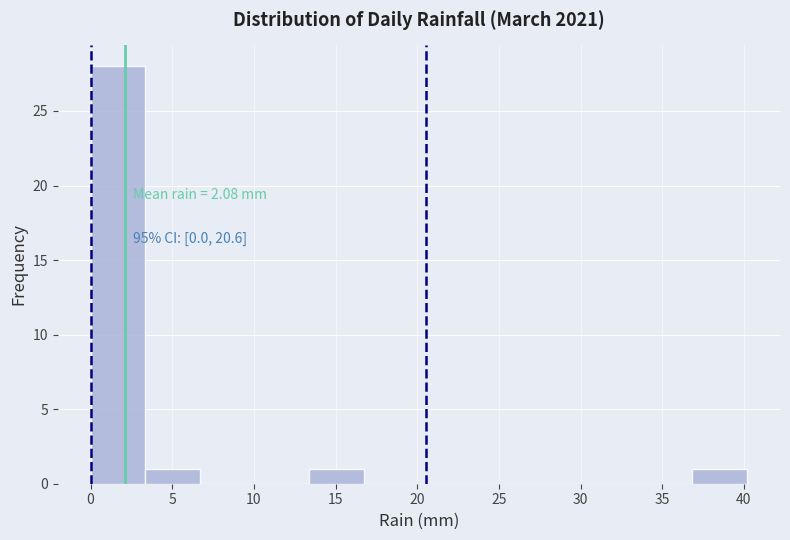

Which range on the x-axis has the tallest bar?

0.00 to 3.35